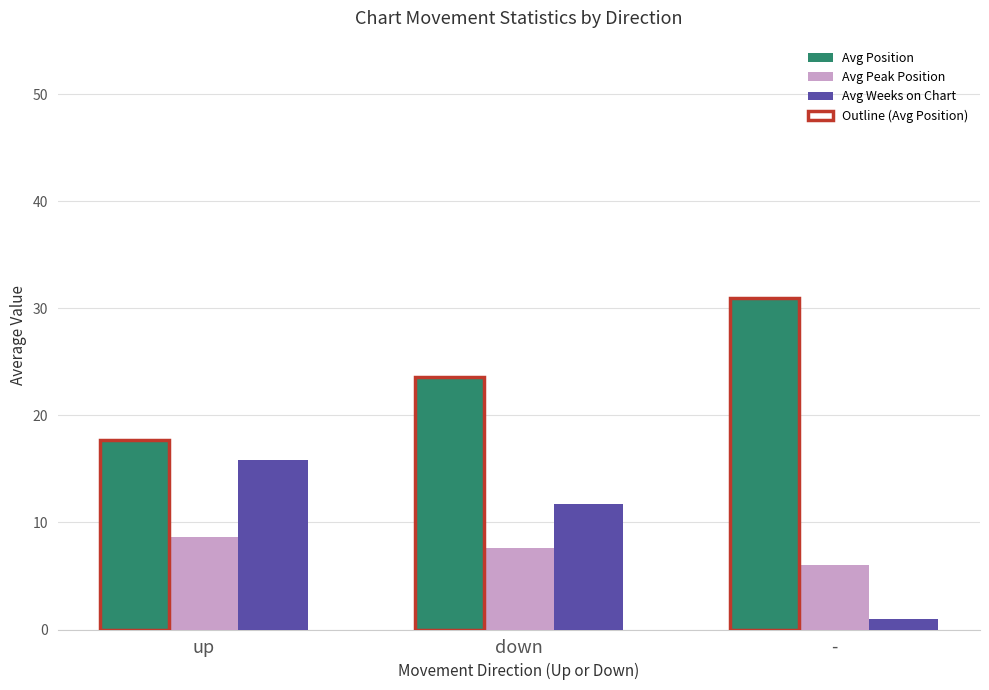

What is the label of the 3rd bar from the left?

-